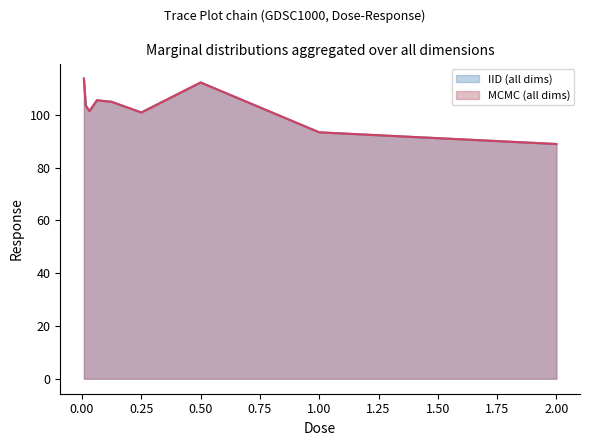

What is the label of the 5th point from the left?

0.125